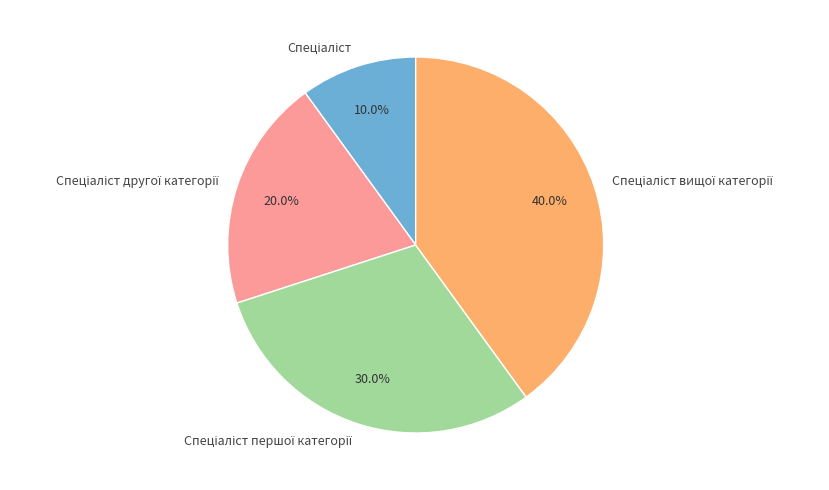

Is there a majority slice in this chart?

No